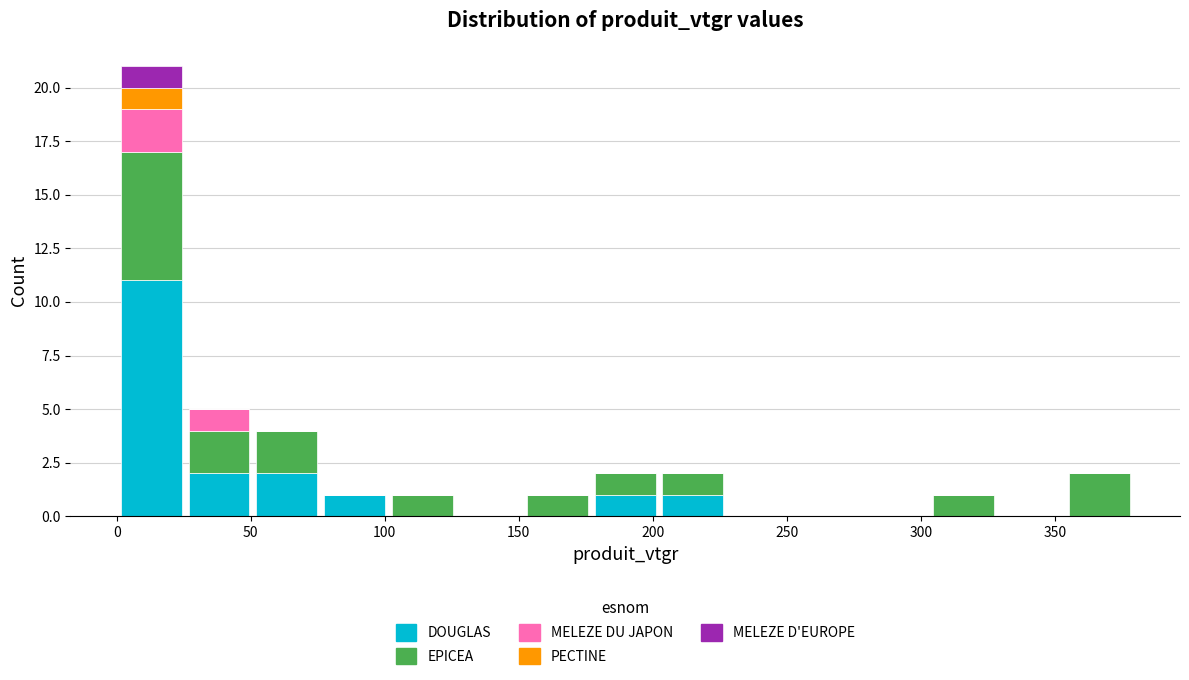

Reading left to right, list every stacked bar in this chart as the range it spans on the x-axis followed by its total height. Neither the bar edges nor the heights are printed on the chart, so give them approximately, as read against the axes.

0 to 25: 21
25 to 50: 5
50 to 75: 4
75 to 100: 1
100 to 125: 1
125 to 150: 0
150 to 175: 1
175 to 200: 2
200 to 230: 2
230 to 255: 0
255 to 280: 0
280 to 305: 0
305 to 330: 1
330 to 355: 0
355 to 380: 2